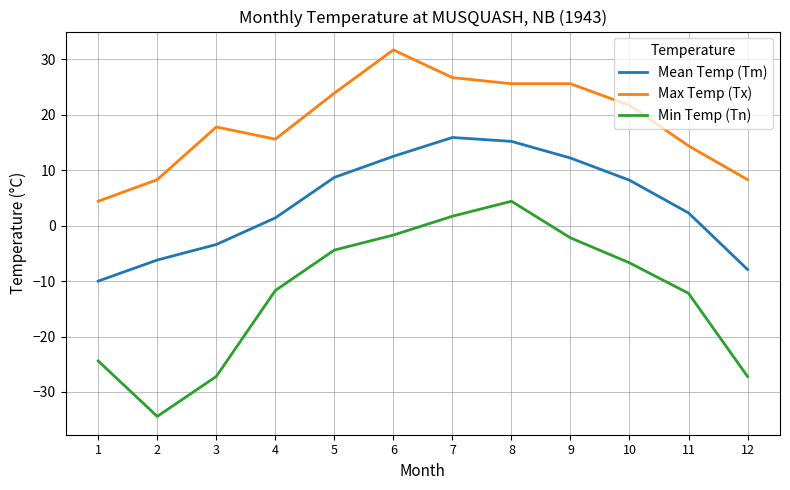

True or false: Mean Temp (Tm) and Min Temp (Tn) intersect in this chart.

False